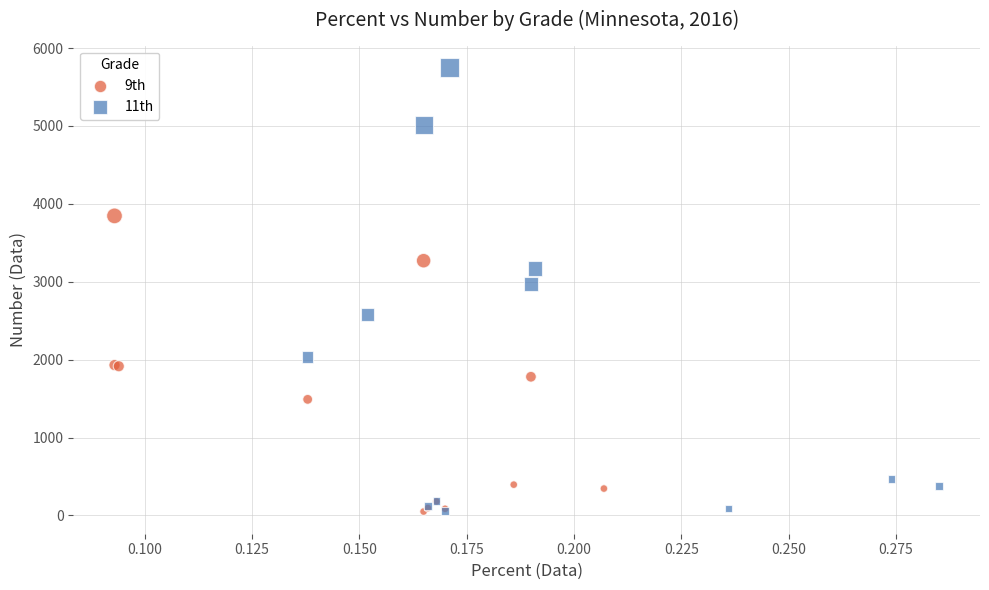

Which series has the widest spread of Y values?

11th